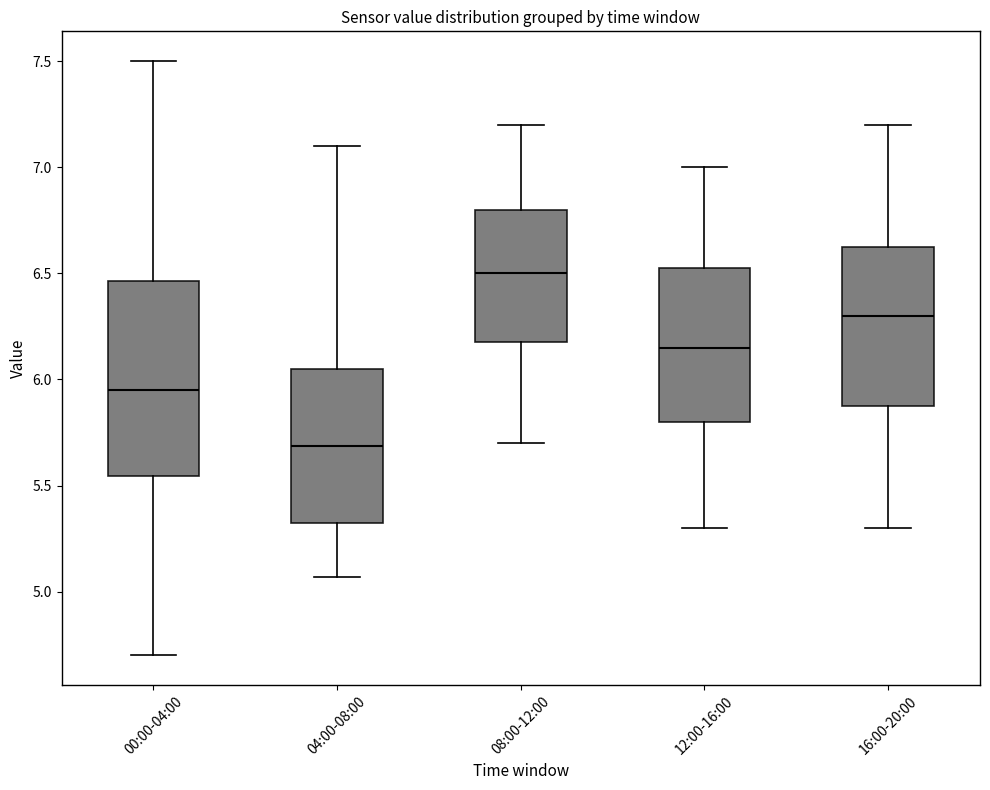

Reading left to right, transcribe this box plot: for each box, give where its median line is, the range the box spans, and where its two whiskers end, as read against the y-axis. The values are not printed on the chart, so give them approximately, as read against the axis.

00:00-04:00: median 5.95, box 5.55 to 6.45, whiskers 4.70 to 7.50
04:00-08:00: median 5.70, box 5.30 to 6.05, whiskers 5.05 to 7.10
08:00-12:00: median 6.50, box 6.20 to 6.80, whiskers 5.70 to 7.20
12:00-16:00: median 6.15, box 5.80 to 6.55, whiskers 5.30 to 7.00
16:00-20:00: median 6.30, box 5.90 to 6.65, whiskers 5.30 to 7.20